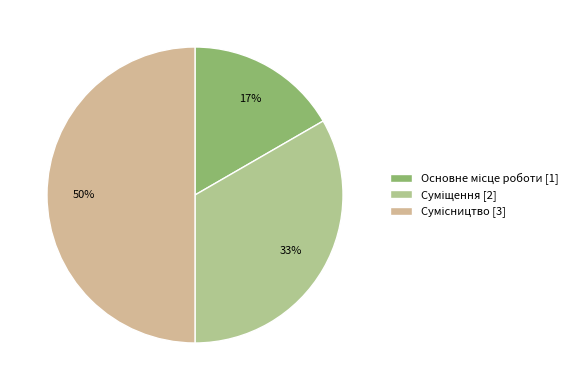

To the nearest percent, what portion does Суміщення represent?

33%